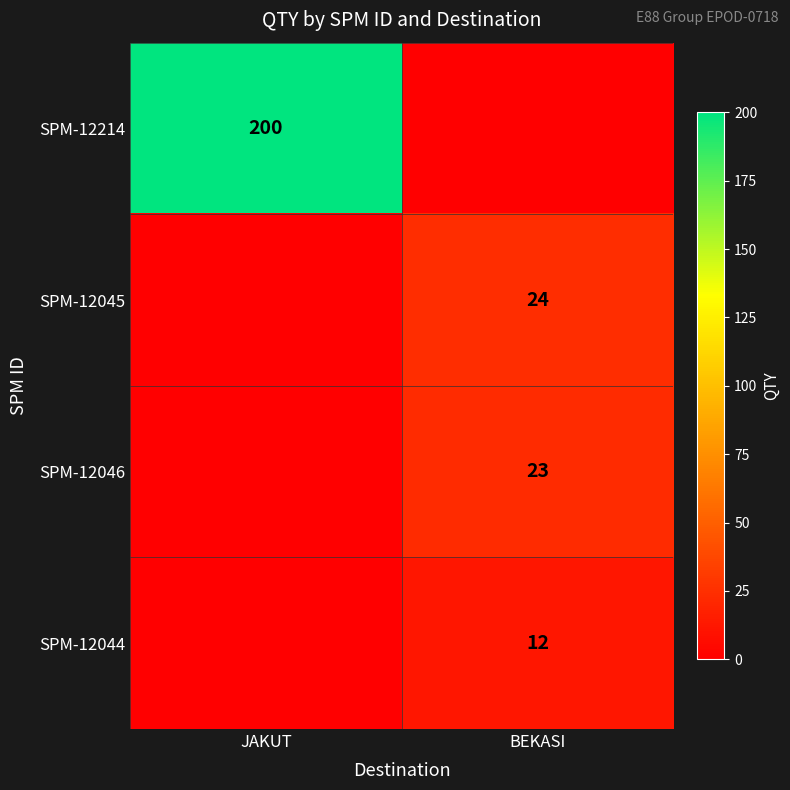

Is it true that SPM-12045 equals 36 at BEKASI?

False